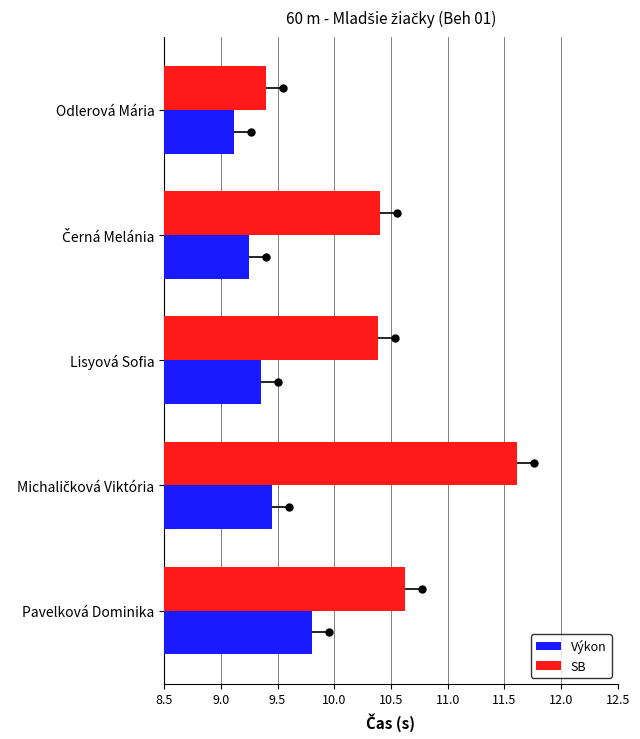

How many Výkon values are between 9 and 10?

5